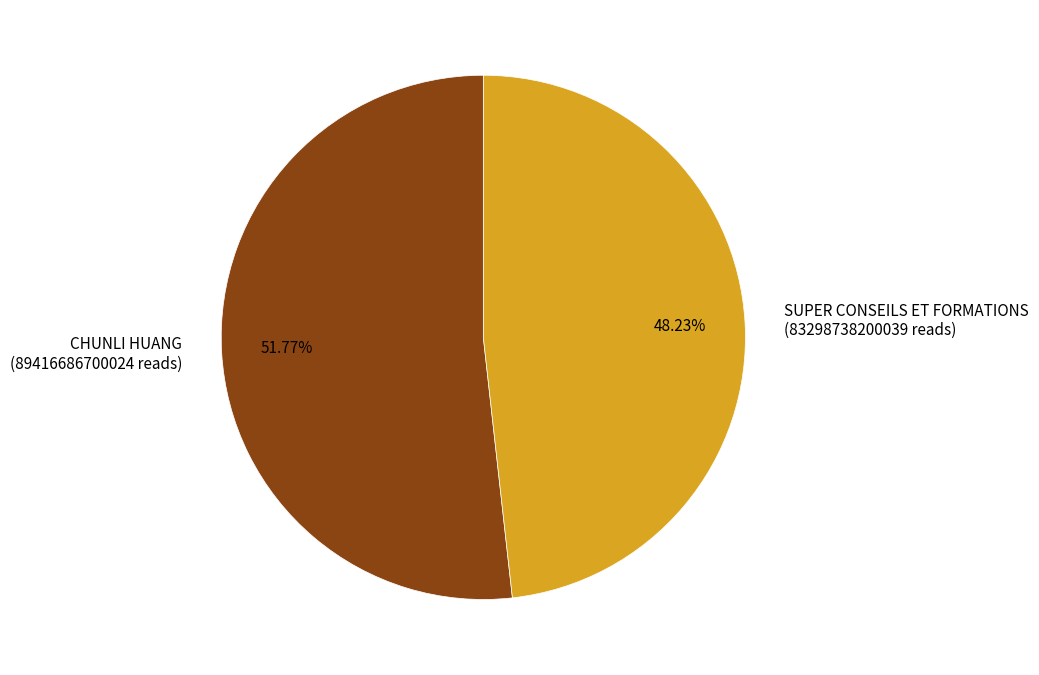

To the nearest percent, what percentage of the pie is CHUNLI HUANG?

52%